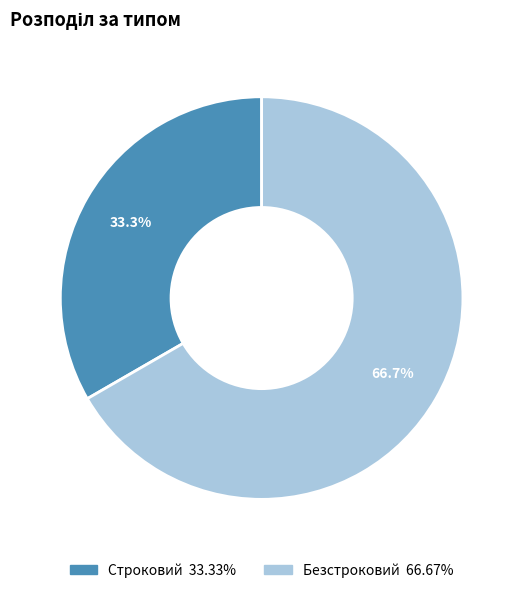

Combined, what portion of the pie is Безстроковий and Строковий?

100.0%